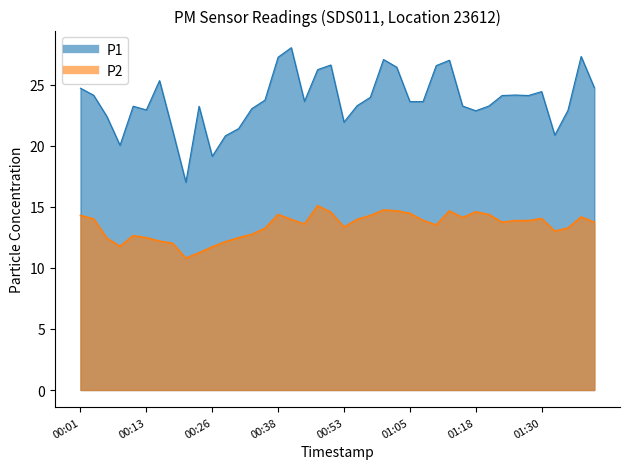

What is the total value across all series at 01:13?

41.7